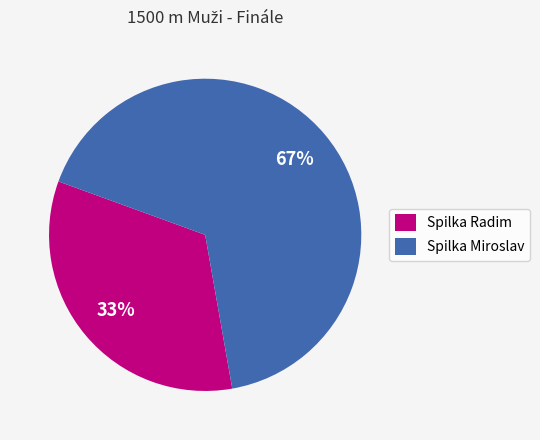

Is there a majority slice in this chart?

Yes